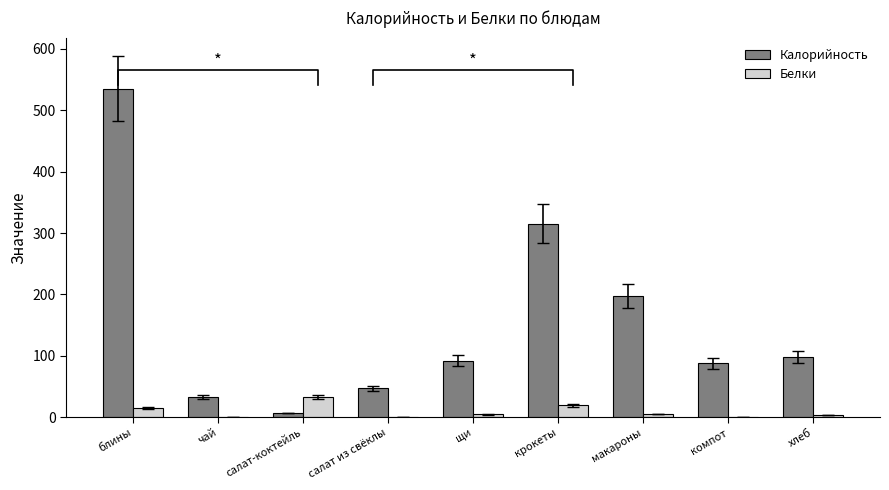

What is the sum of all Калорийность values?

1411.5